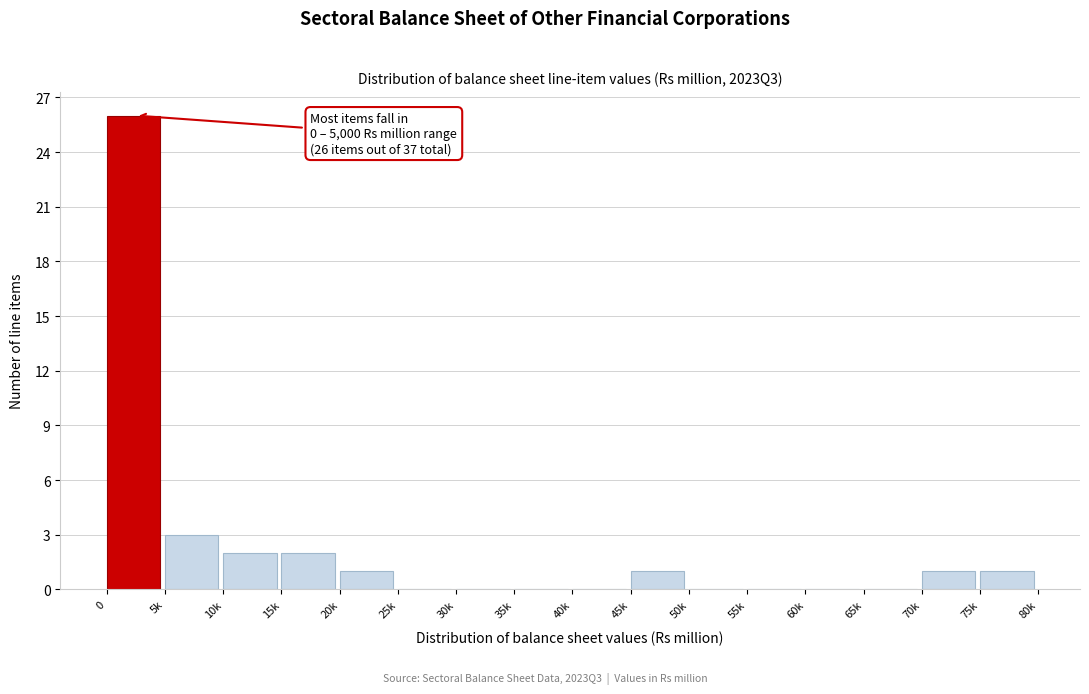

Reading right to left, list all the values displayed in this chart.

75k=1	70k=1	65k=0	60k=0	55k=0	50k=0	45k=1	40k=0	35k=0	30k=0	25k=0	20k=1	15k=2	10k=2	5k=3	0=26